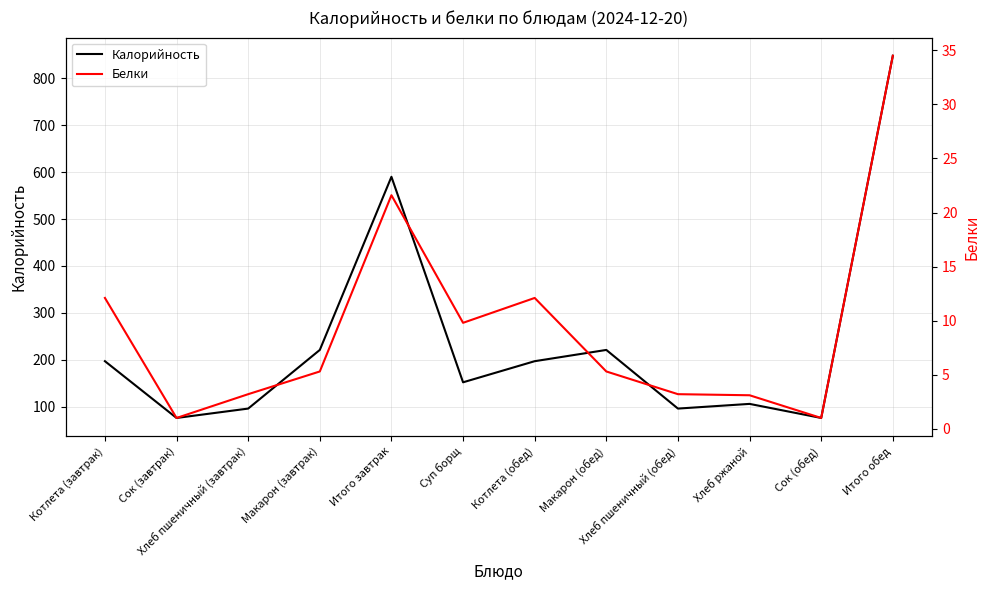

Which series has the largest range (max minus min)?

Калорийность